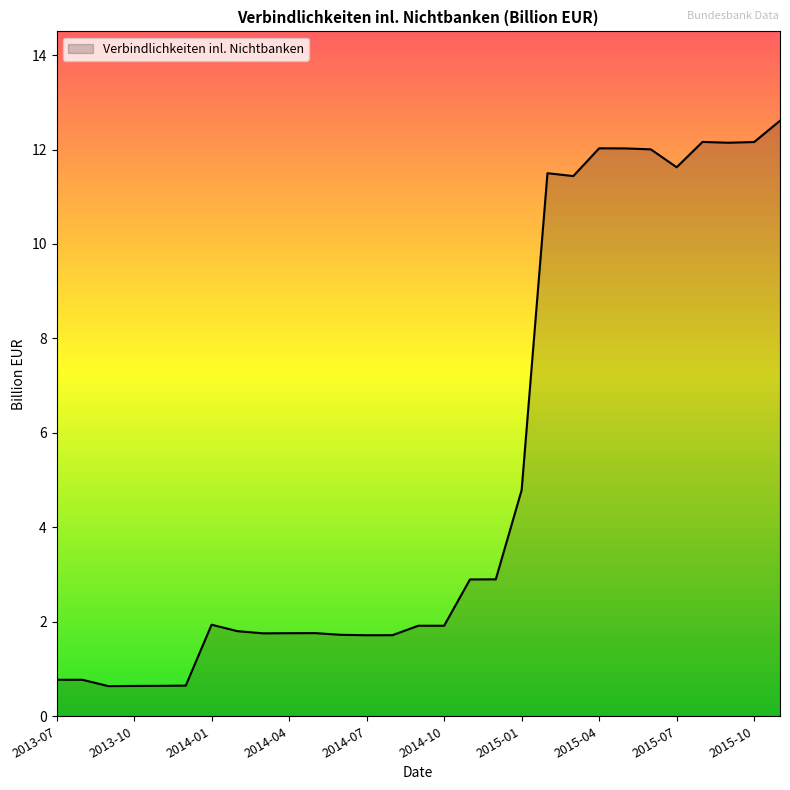

What is the maximum value shown in the chart?

12.6